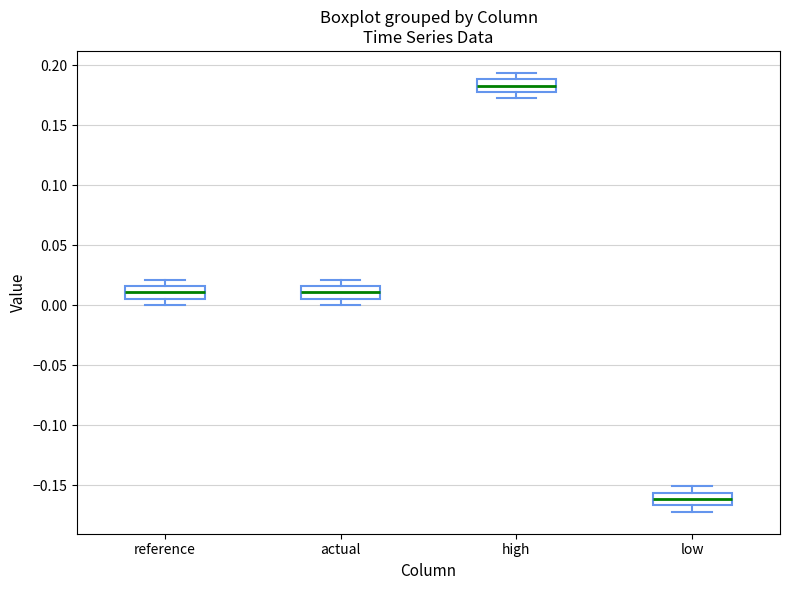

Where does the lower whisker of the box for actual end on the y-axis? The values are not printed on the chart, so give them approximately, as read against the axis.

0.000